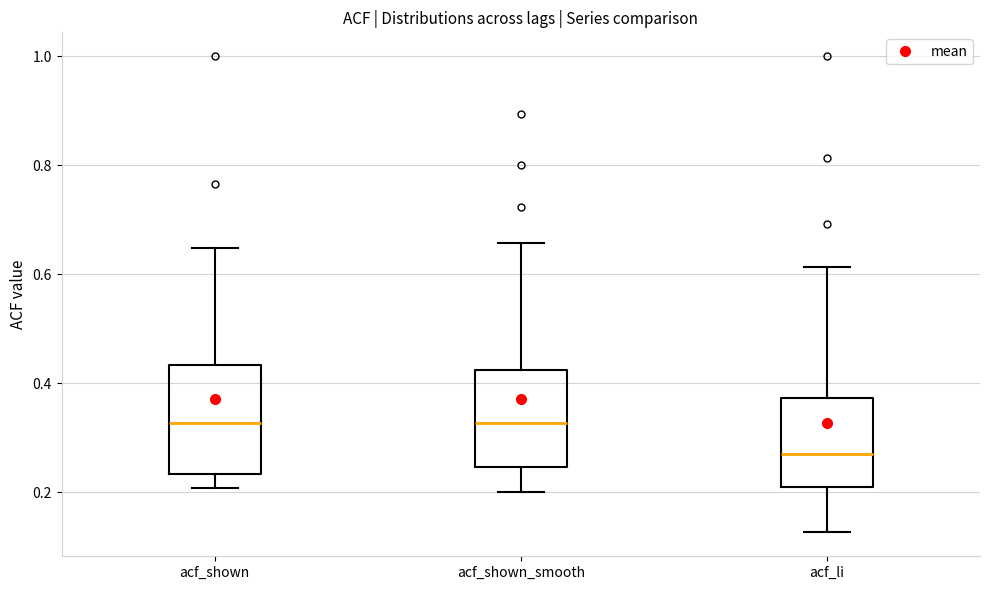

Where does the lower whisker of the box for acf_li end on the y-axis? The values are not printed on the chart, so give them approximately, as read against the axis.

0.12